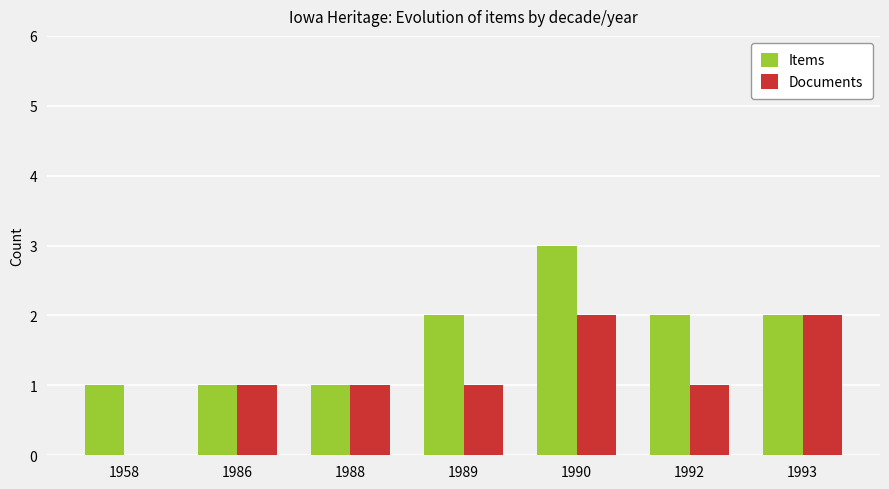

Is the value of Items at 1989 greater than the value of Documents at 1958?

Yes